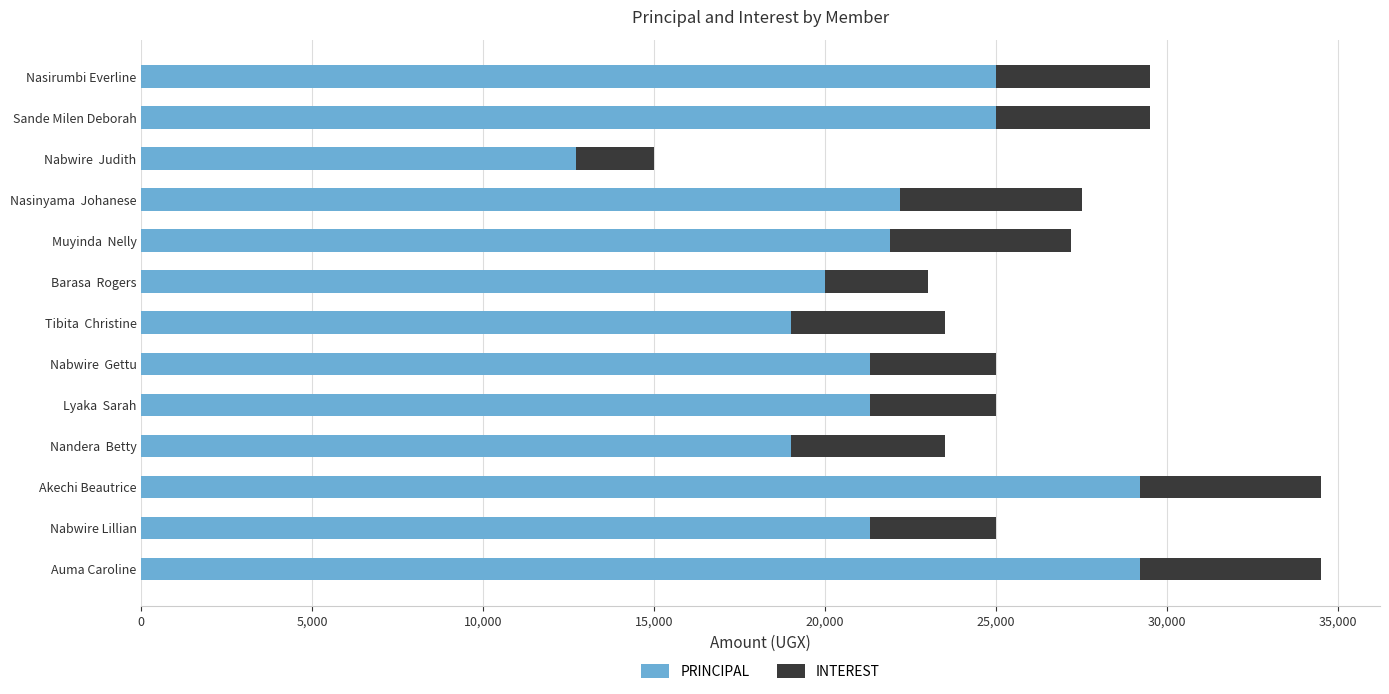

What is the minimum value for PRINCIPAL?

12700